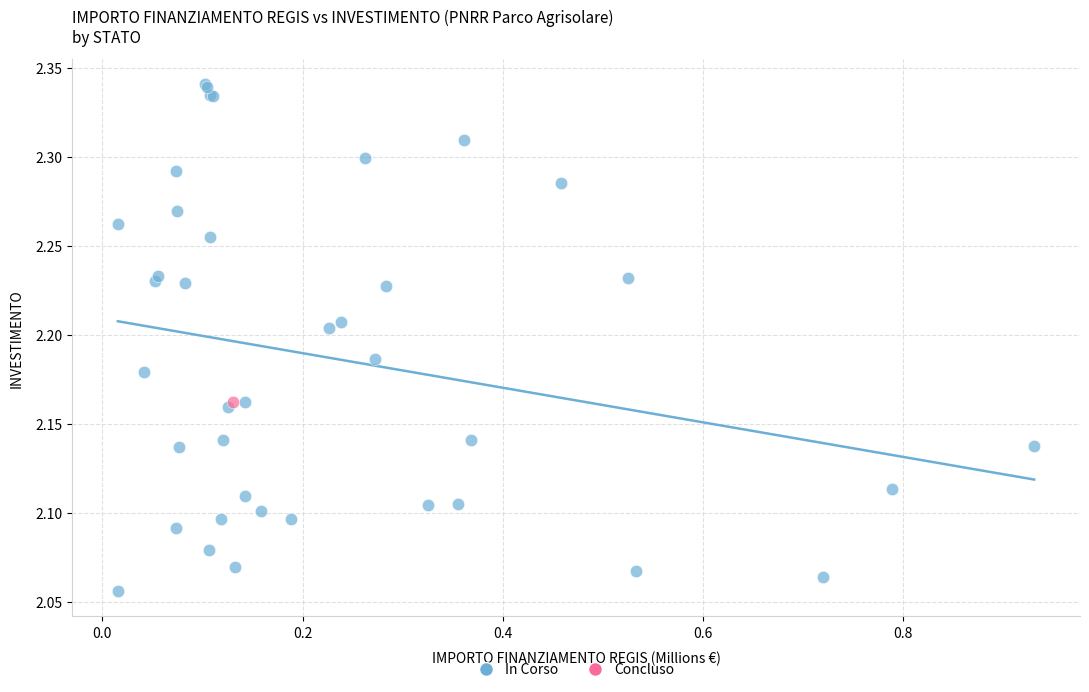

What are all the series names shown in the legend?

In Corso, Concluso